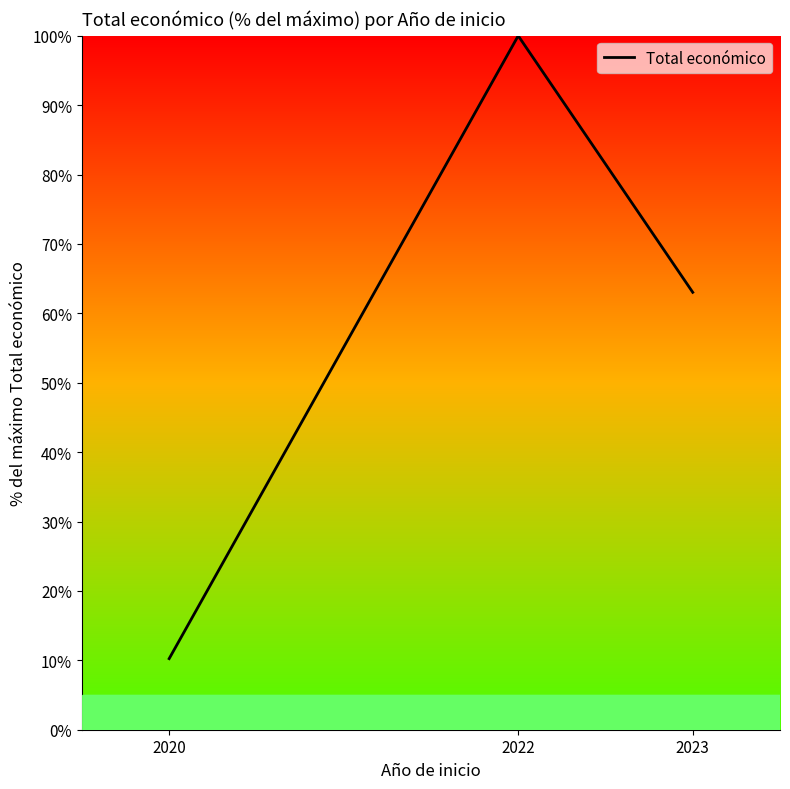

Between 2023 and 2022, which is larger?

2022